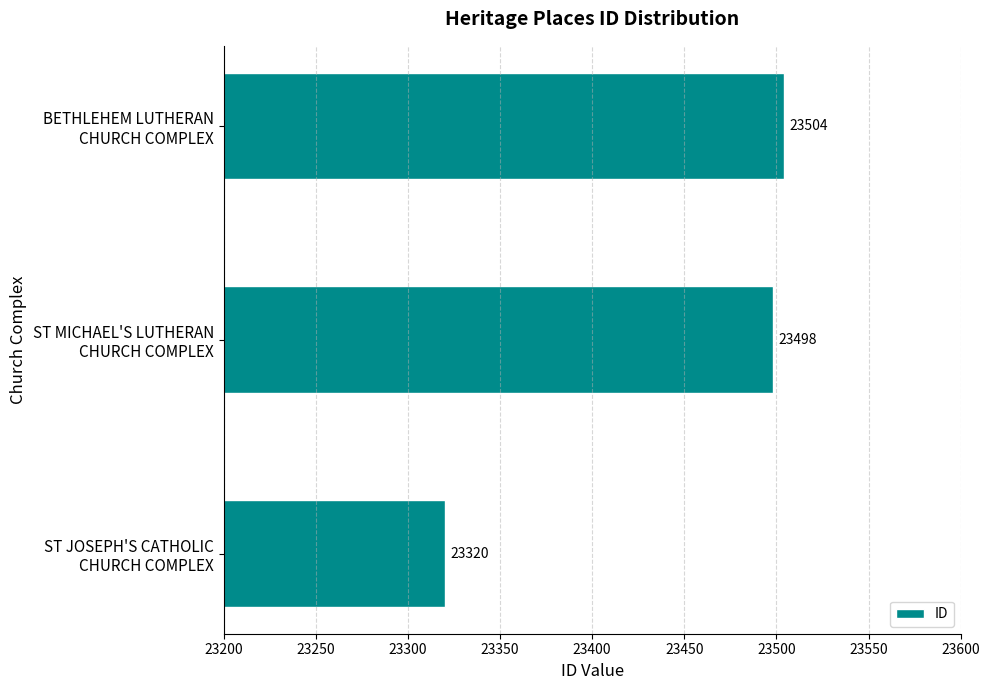

Rank the categories by value from highest to lowest.

BETHLEHEM LUTHERAN
CHURCH COMPLEX, ST MICHAEL'S LUTHERAN
CHURCH COMPLEX, ST JOSEPH'S CATHOLIC
CHURCH COMPLEX